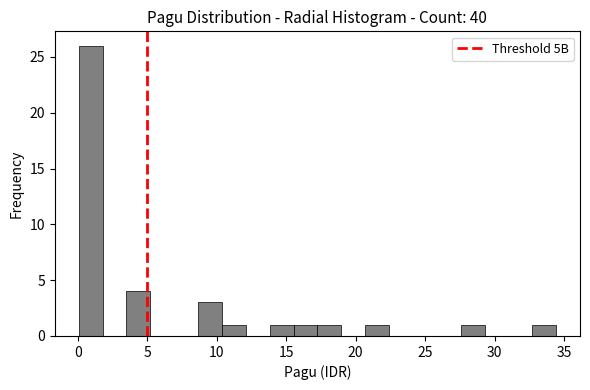

Around what value on the x-axis is the tallest bar? Give the approximate position of its centre, as read against the axis.

1.0